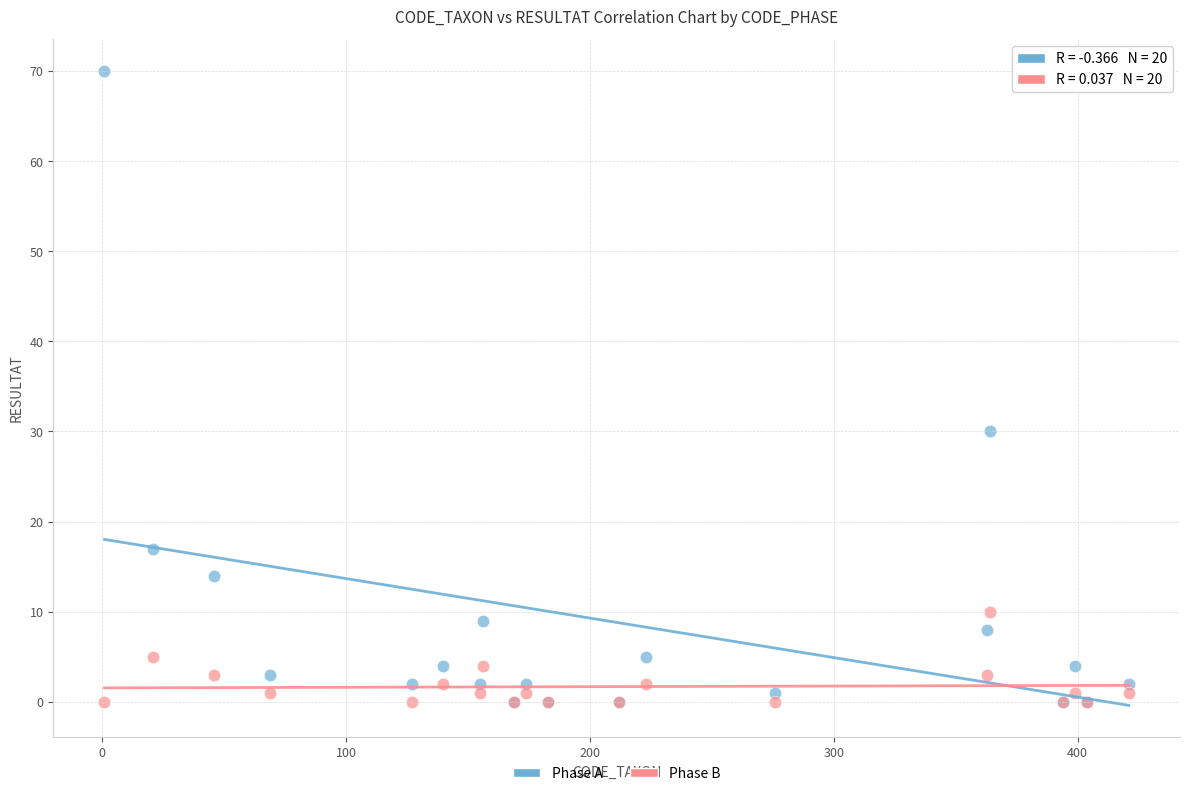

In the Phase A series, what Y value is closest to 35?

30